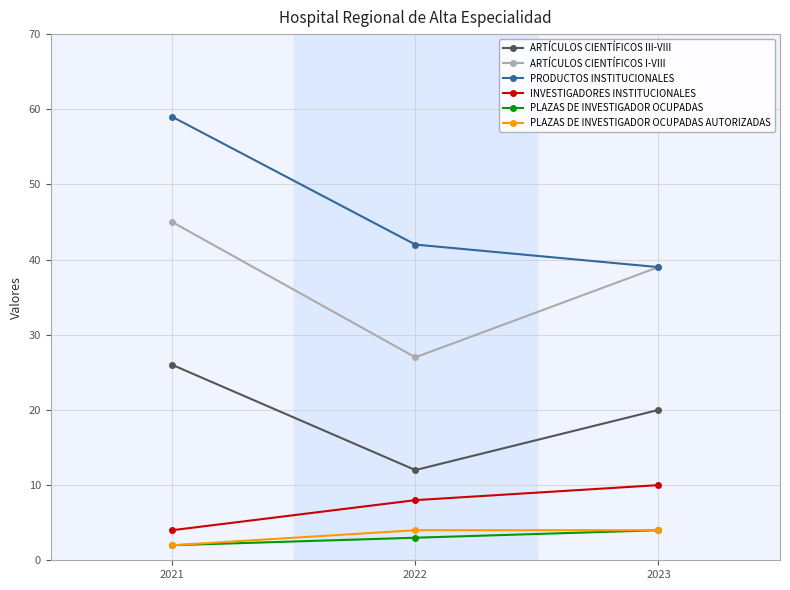

What is the maximum value shown in the chart?

59